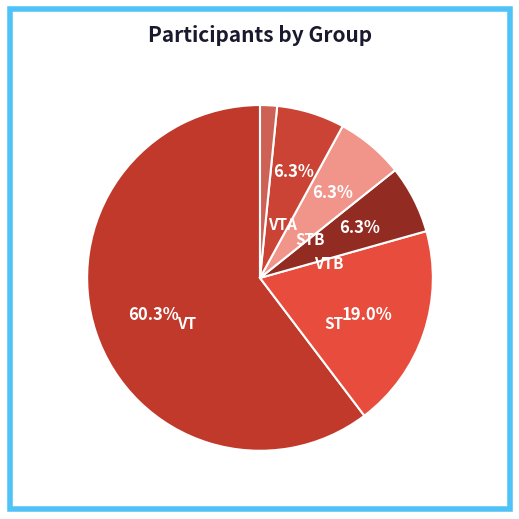

How many slices are in this pie chart?

6